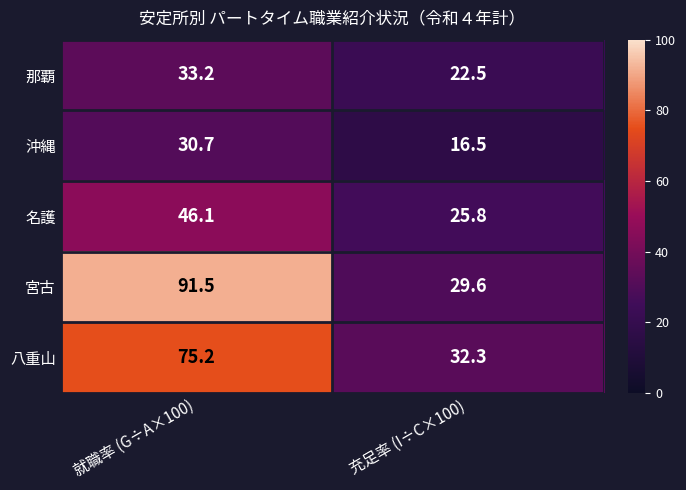

Reading right to left, extract all data points from this chart.

那覇: 充足率 (I÷C×100)=22.5	就職率 (G÷A×100)=33.2
沖縄: 充足率 (I÷C×100)=16.5	就職率 (G÷A×100)=30.7
名護: 充足率 (I÷C×100)=25.8	就職率 (G÷A×100)=46.1
宮古: 充足率 (I÷C×100)=29.6	就職率 (G÷A×100)=91.5
八重山: 充足率 (I÷C×100)=32.3	就職率 (G÷A×100)=75.2